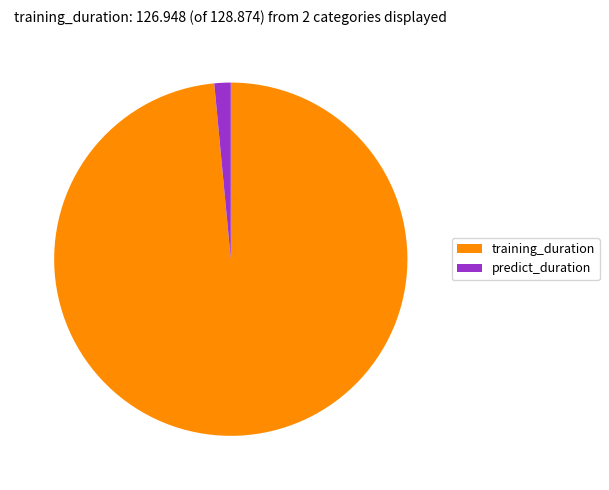

Count the number of slices in the pie.

2